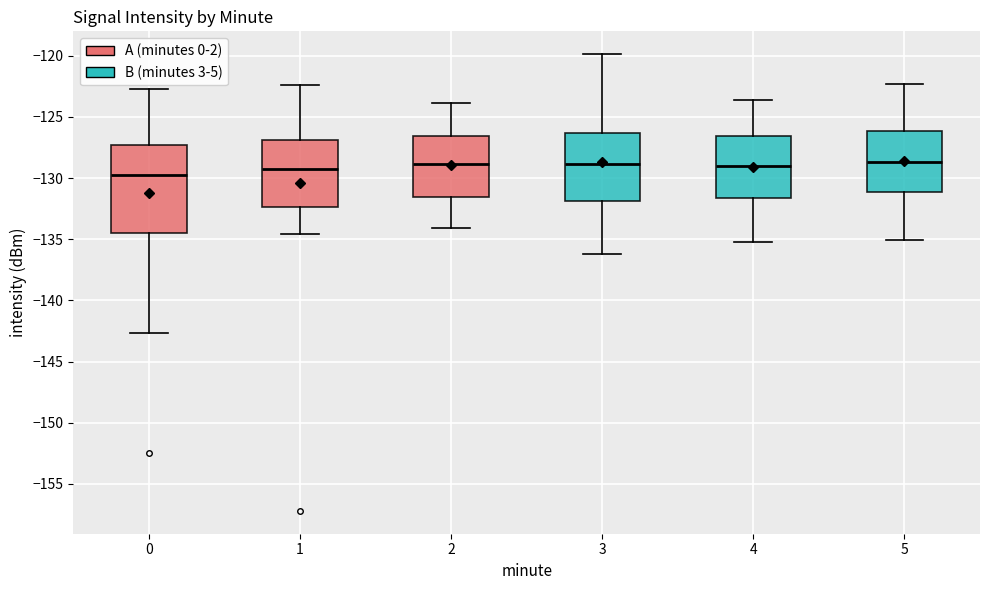

Where does the lower whisker of the box at x = 1 end on the y-axis? The values are not printed on the chart, so give them approximately, as read against the axis.

-134.5